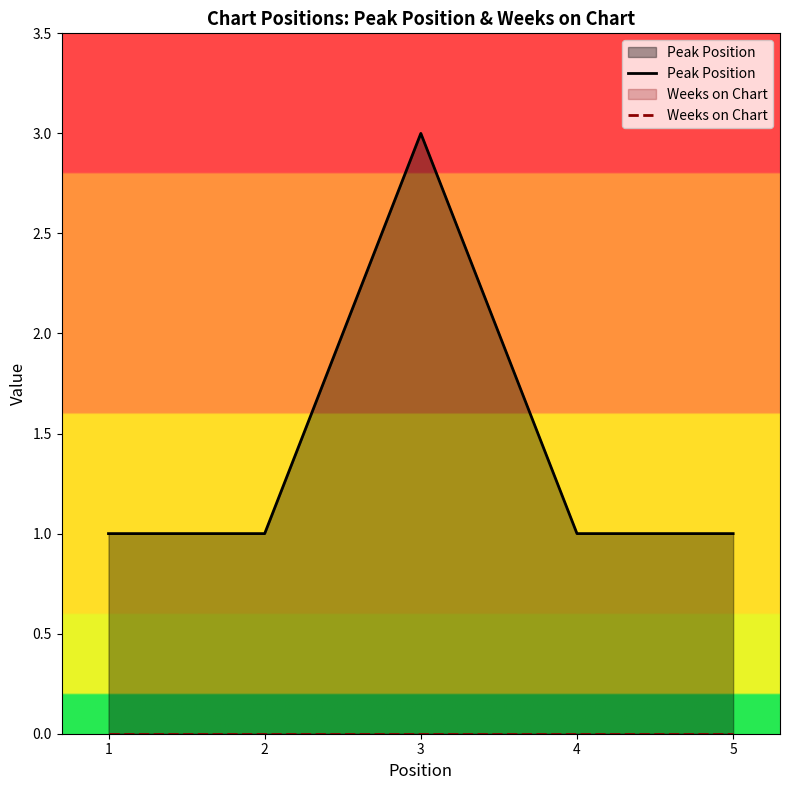

The value of Peak Position at 4 is 1. True or false?

True